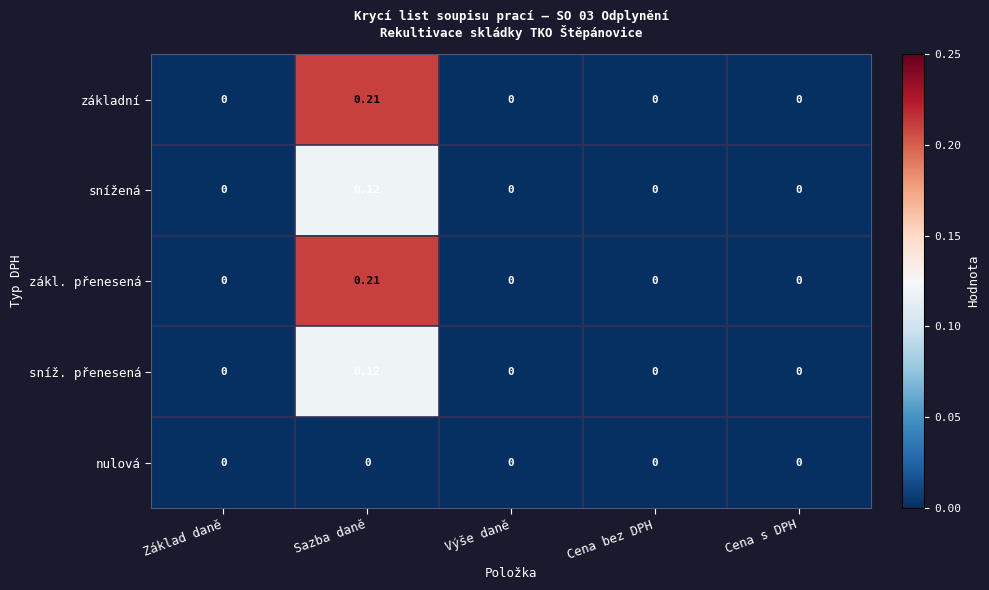

At which category is the sum across all series the highest?

Sazba daně